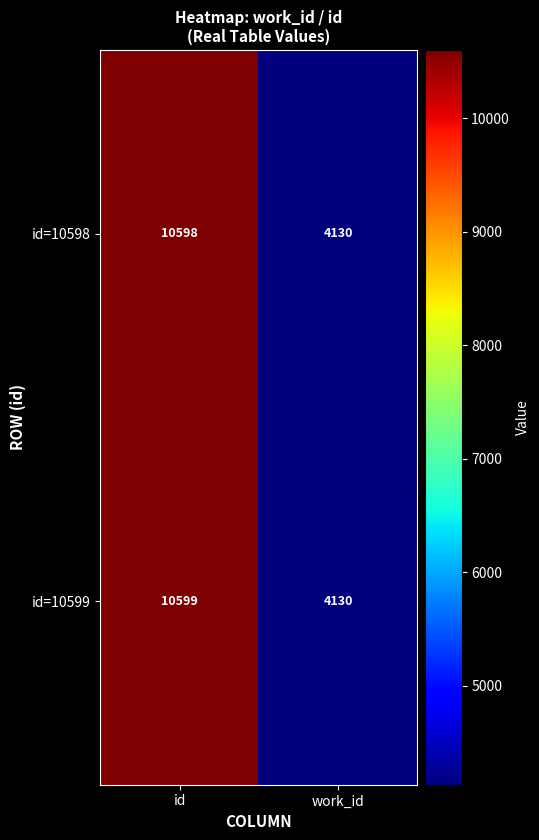

What is the difference between the maximum and minimum values in the id=10599 series?

6469